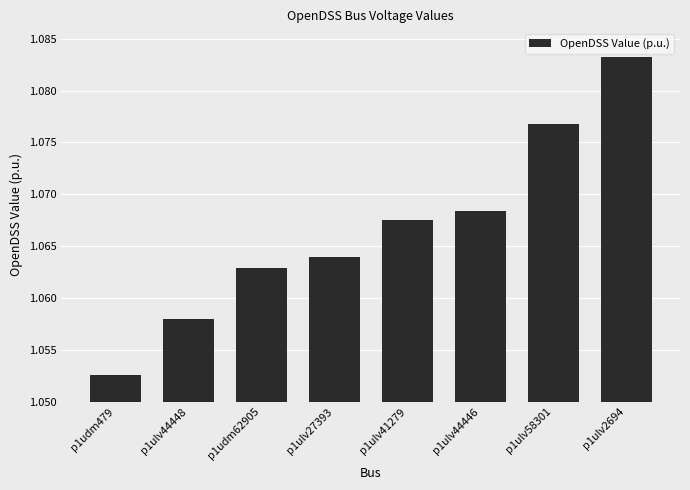

List the labels in order of value, smallest first.

p1udm479, p1ulv44448, p1udm62905, p1ulv27393, p1ulv41279, p1ulv44446, p1ulv58301, p1ulv2694